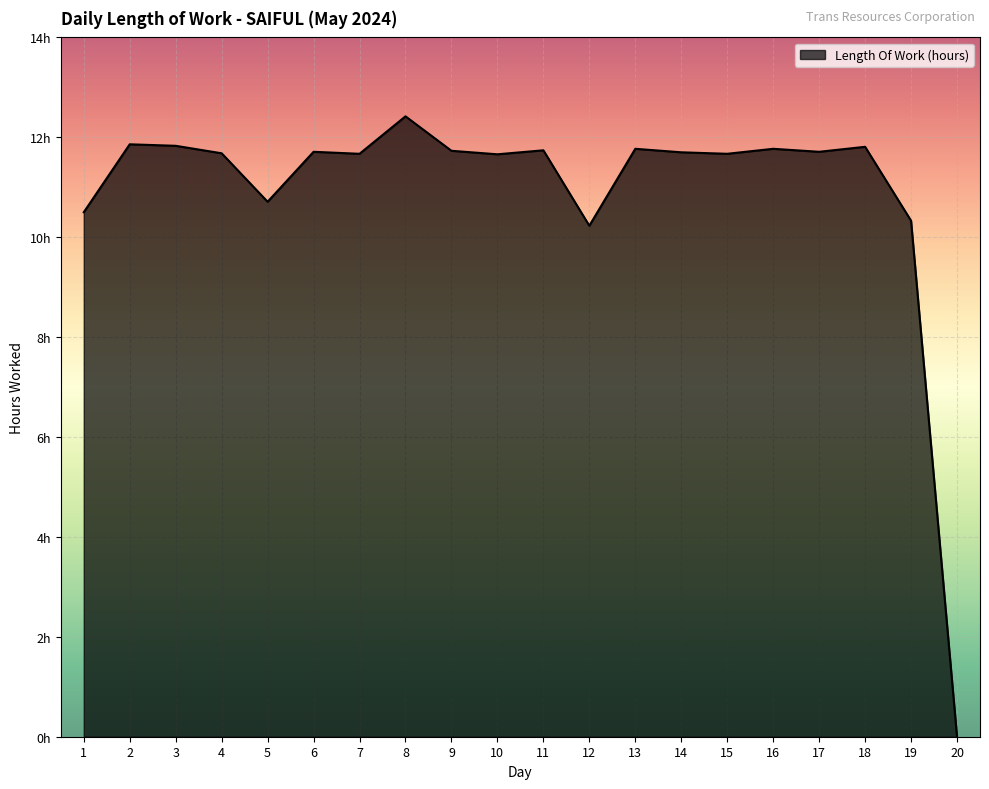

Does the chart have visible grid lines?

Yes